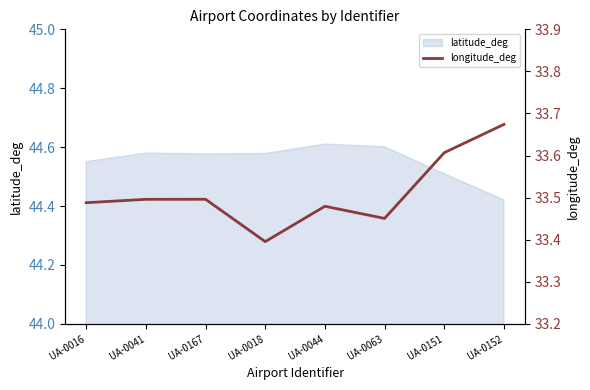

The value at UA-0044 is 51.1. True or false?

False